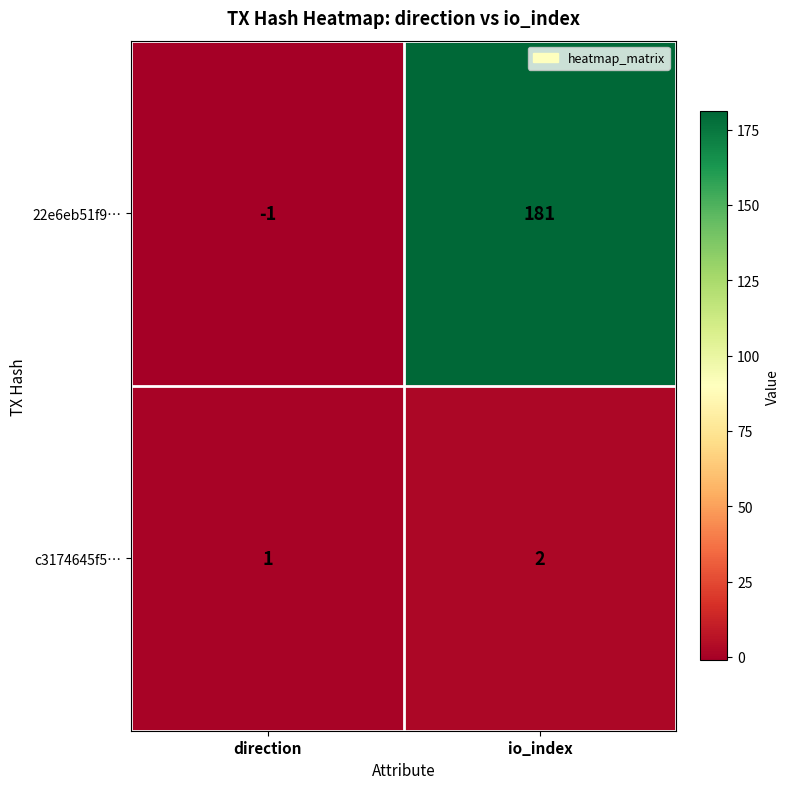

Where is c3174645f5… nearest to the value 1?

direction